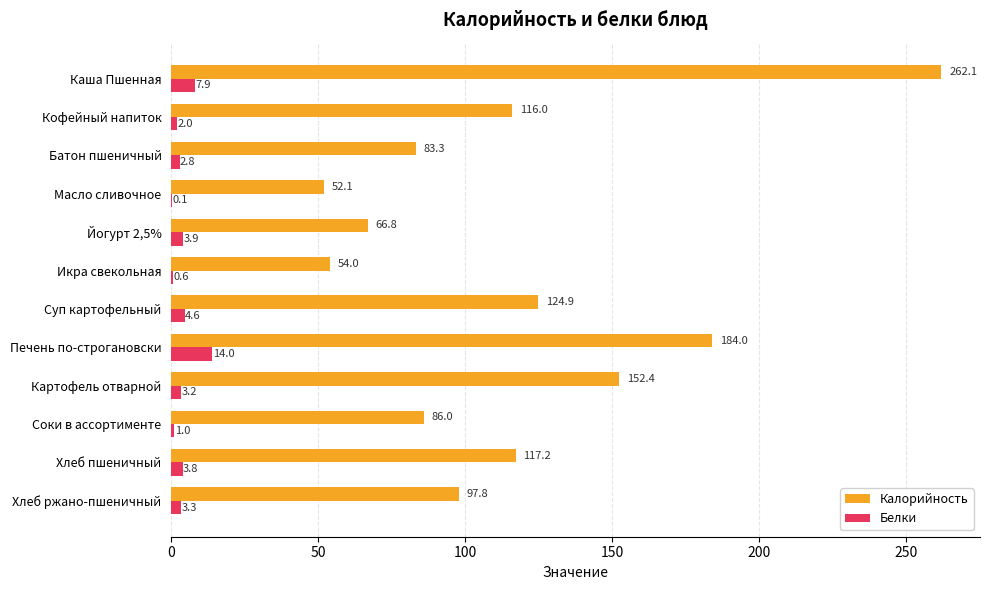

What is the sum of the Белки values at Батон пшеничный and Масло сливочное?

2.9